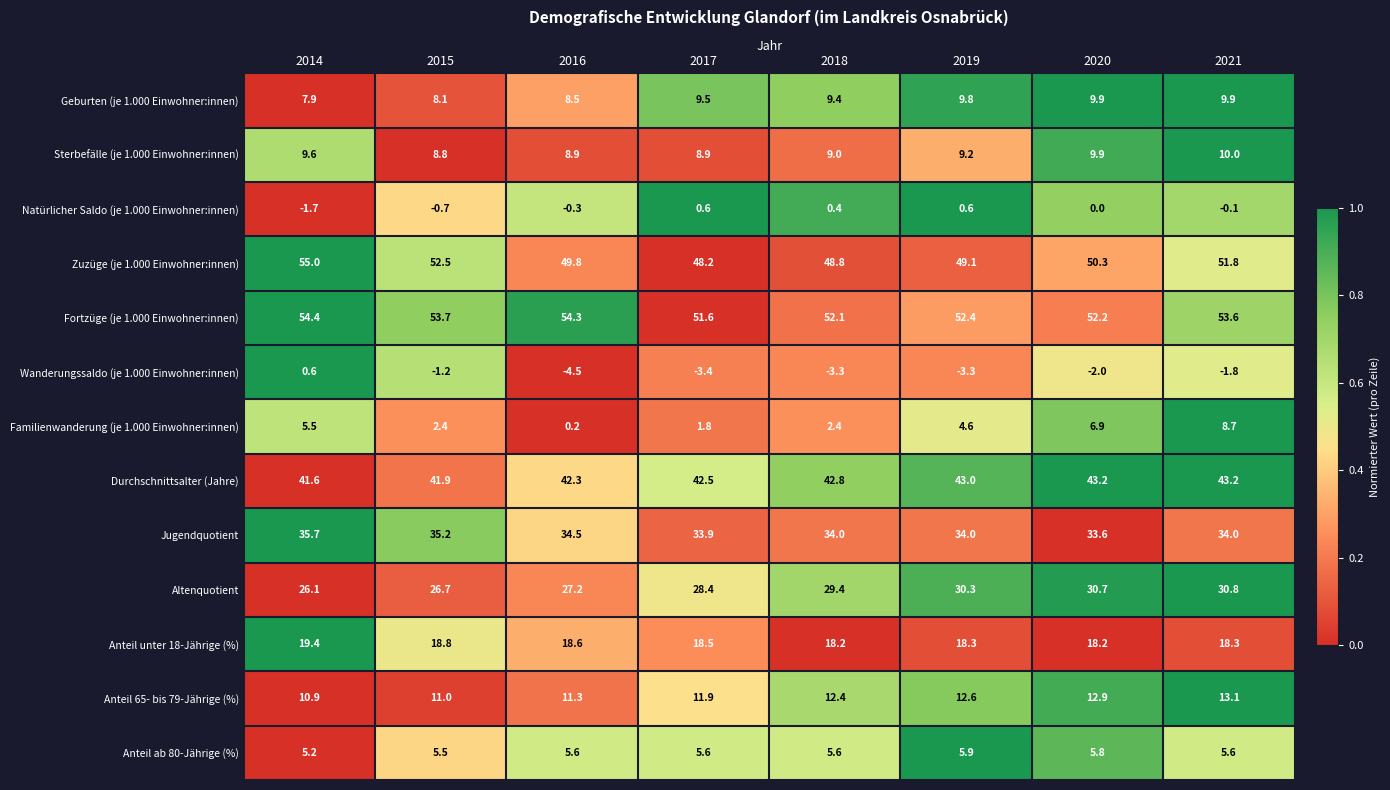

Rank the series at 2021 from highest to lowest value.

Fortzüge (je 1.000 Einwohner:innen), Zuzüge (je 1.000 Einwohner:innen), Durchschnittsalter (Jahre), Jugendquotient, Altenquotient, Anteil unter 18-Jährige (%), Anteil 65- bis 79-Jährige (%), Sterbefälle (je 1.000 Einwohner:innen), Geburten (je 1.000 Einwohner:innen), Familienwanderung (je 1.000 Einwohner:innen), Anteil ab 80-Jährige (%), Natürlicher Saldo (je 1.000 Einwohner:innen), Wanderungssaldo (je 1.000 Einwohner:innen)